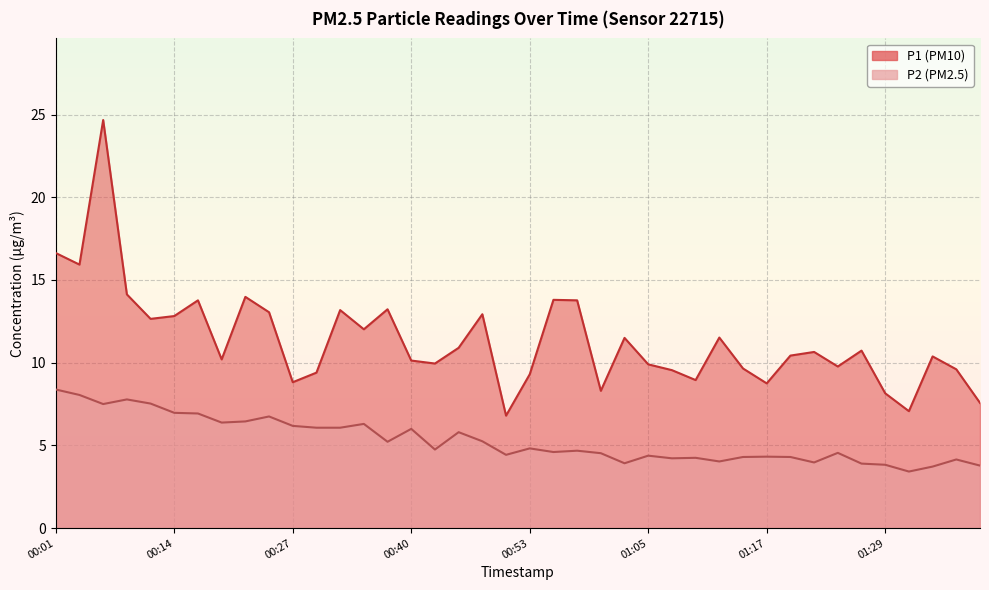

Which has a higher value, 01:39 or 00:43?

00:43